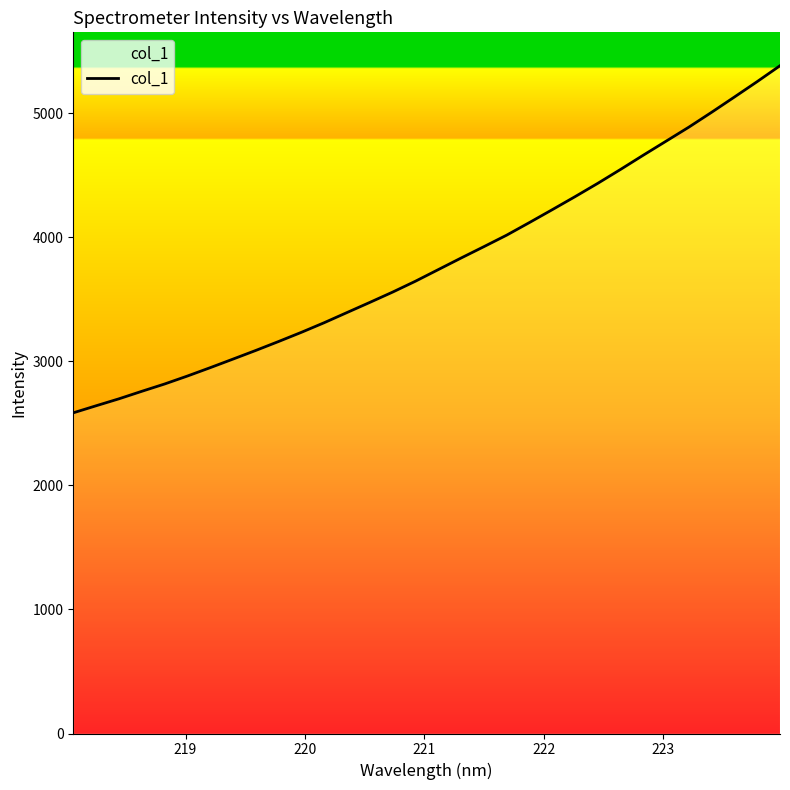

What is the difference between the maximum and minimum values?

2797.8